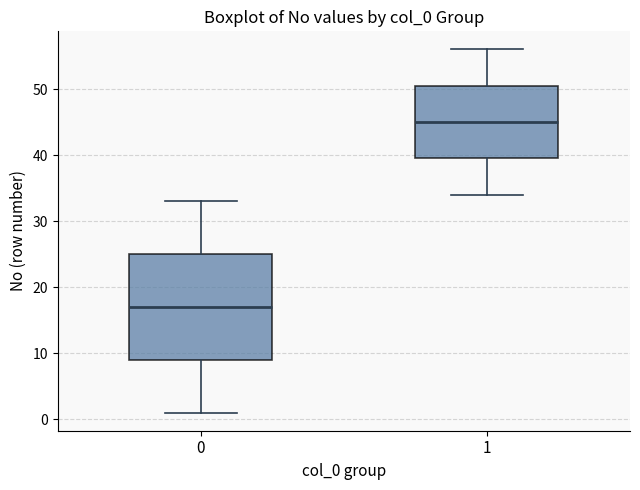

Which box is the tallest, from its lower edge to its upper edge?

0